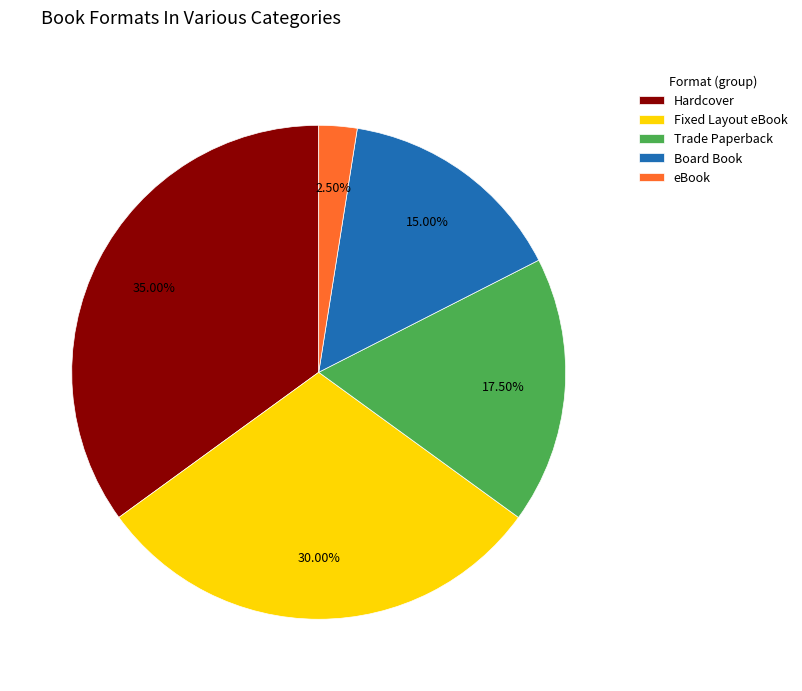

To the nearest percent, what percentage of the pie is Board Book?

15%